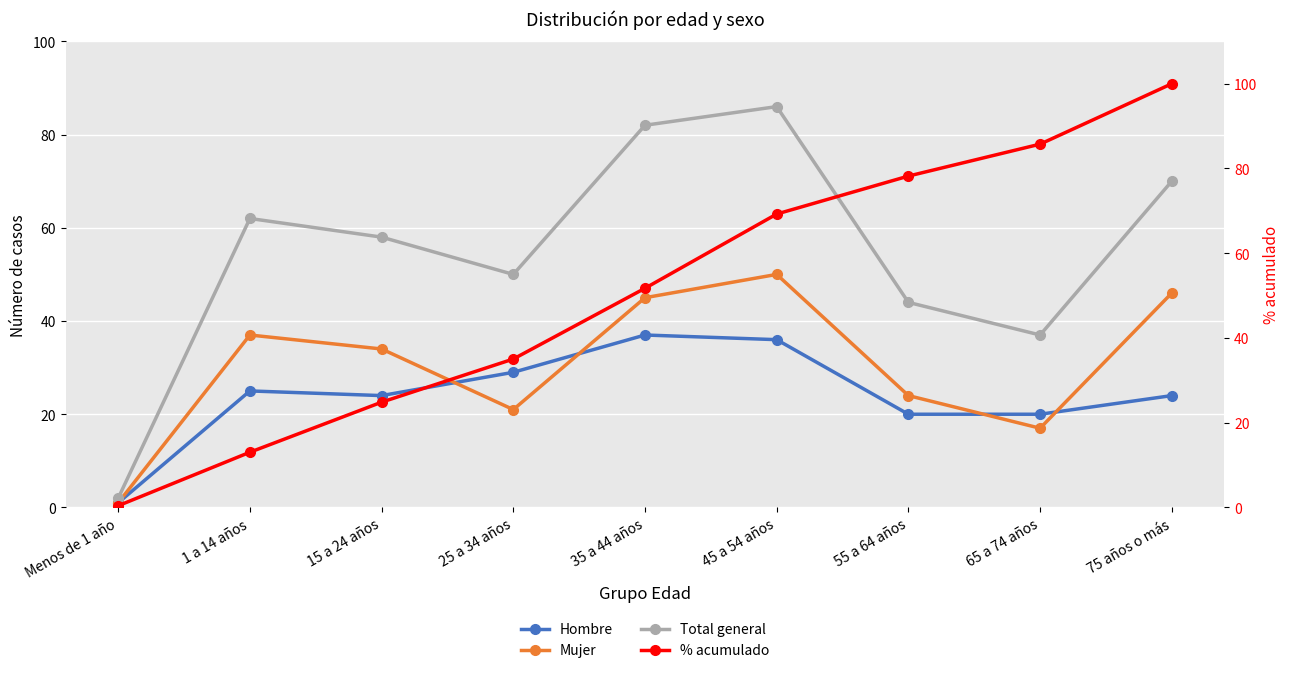

True or false: Mujer has a value of 41.0 at 55 a 64 años.

False